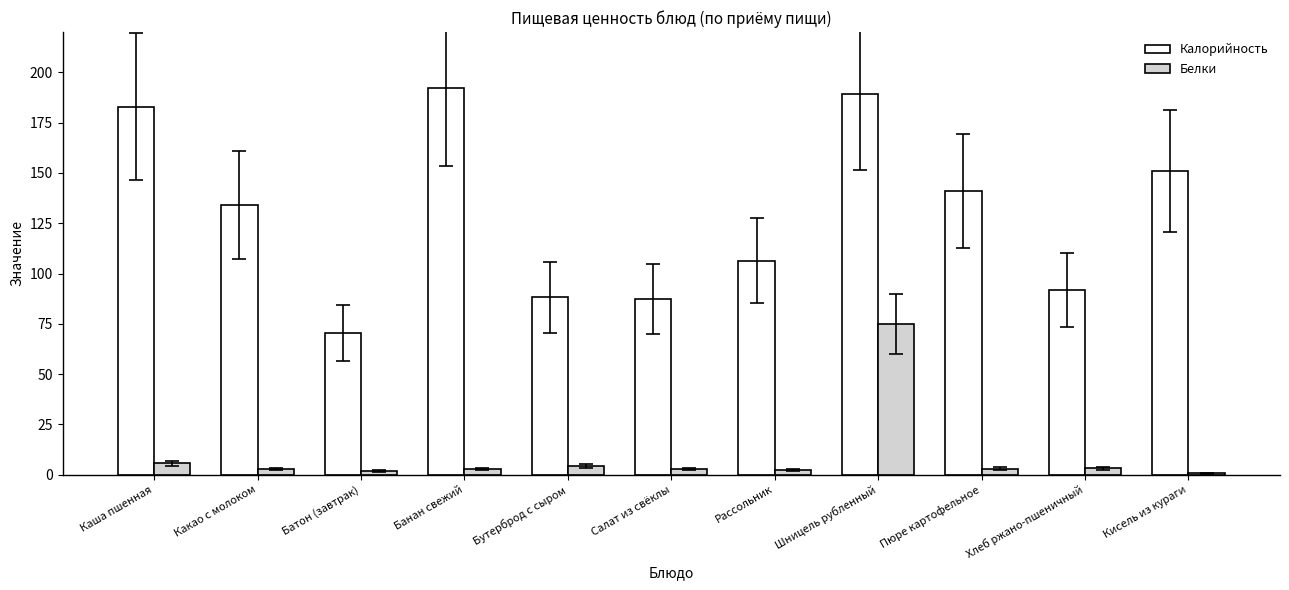

Is it true that Калорийность equals 40.1 at Шницель рубленный?

False